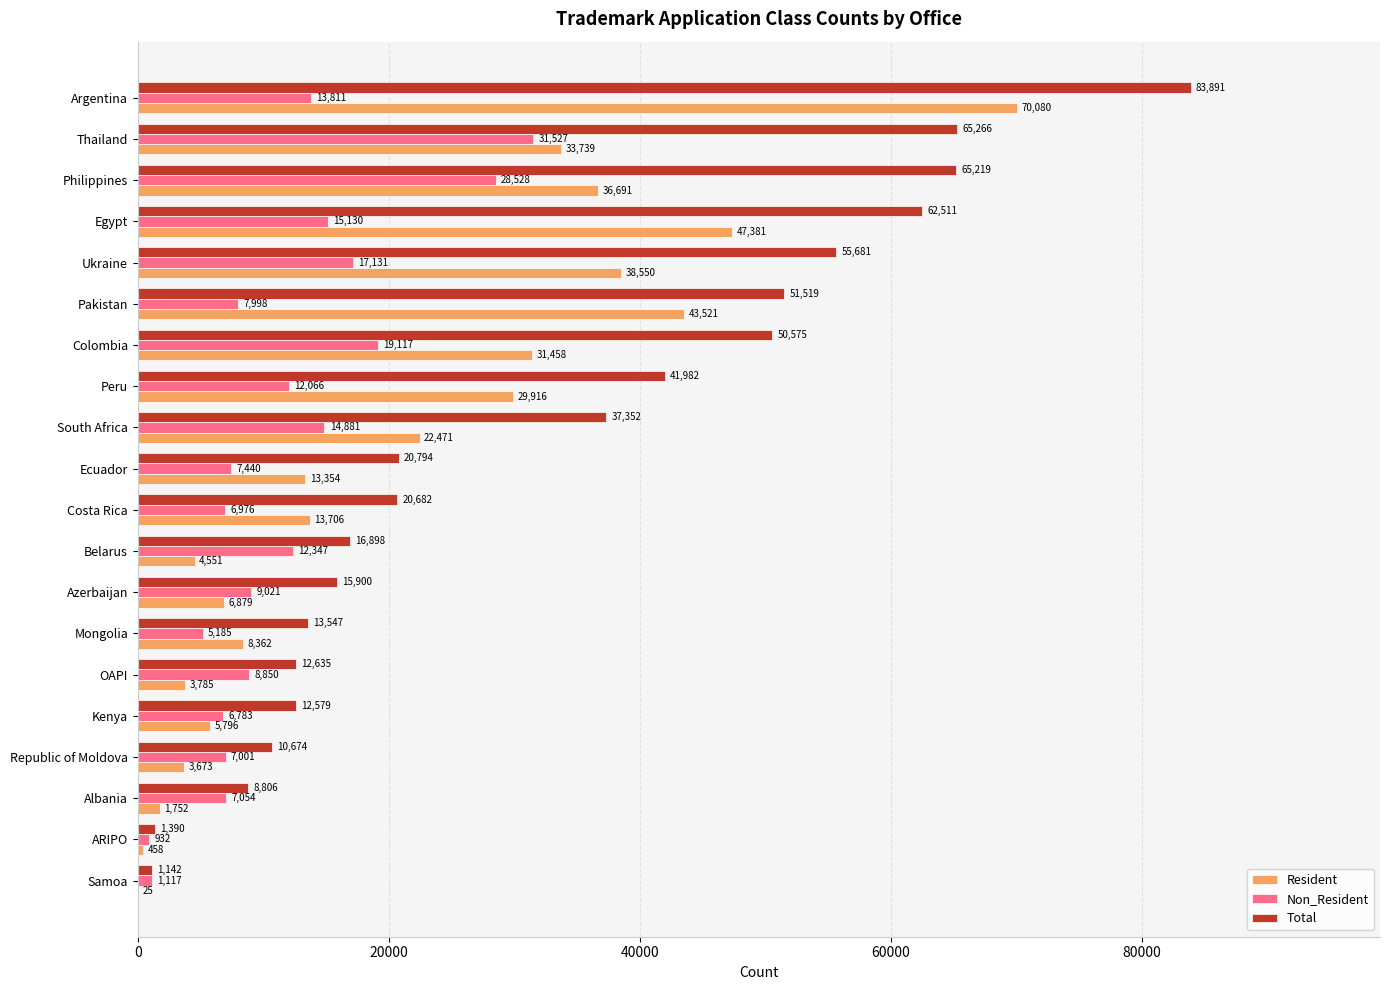

Is it true that Non_Resident equals 9021 at Azerbaijan?

True